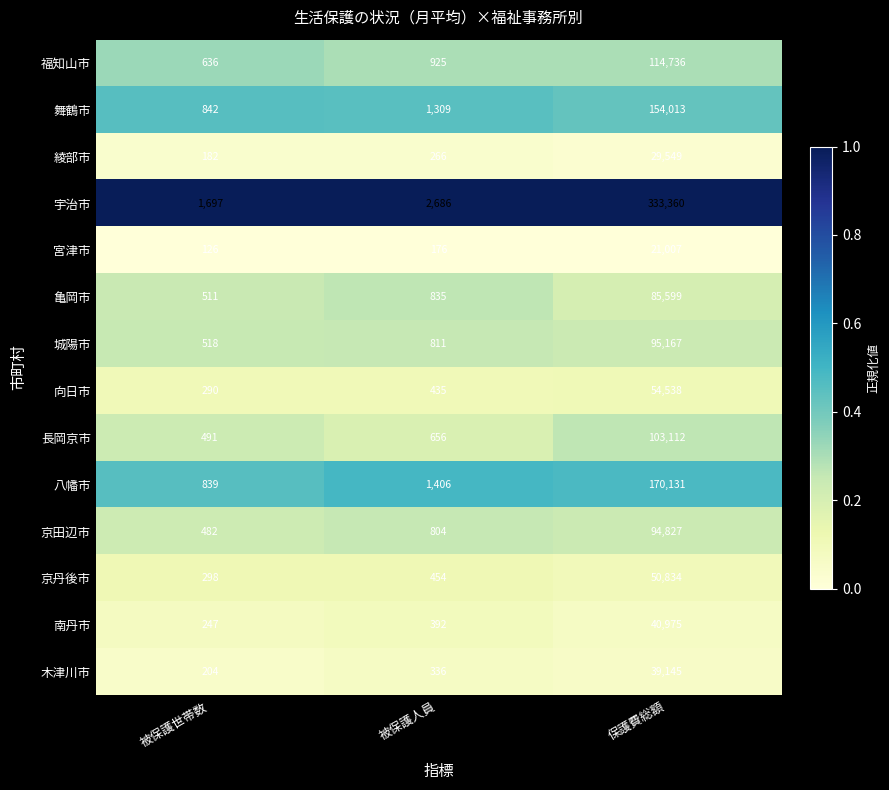

Read the 宮津市 value at 被保護人員.

176